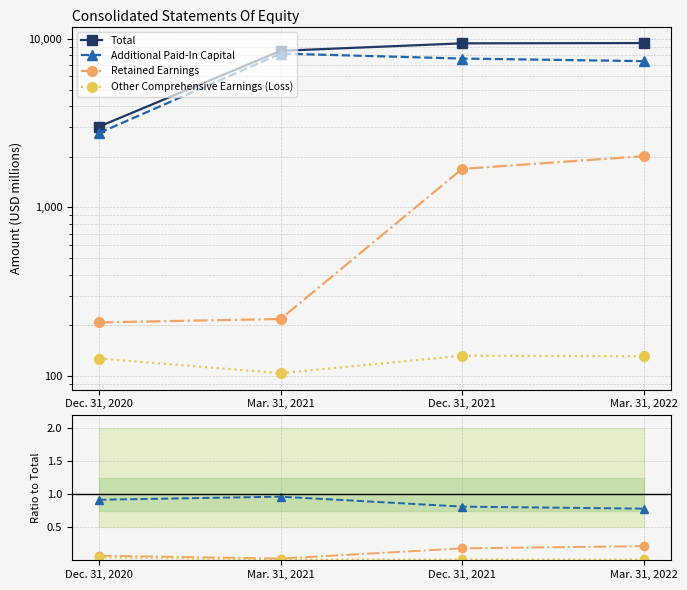

Is this an area chart (filled region under the line)?

No